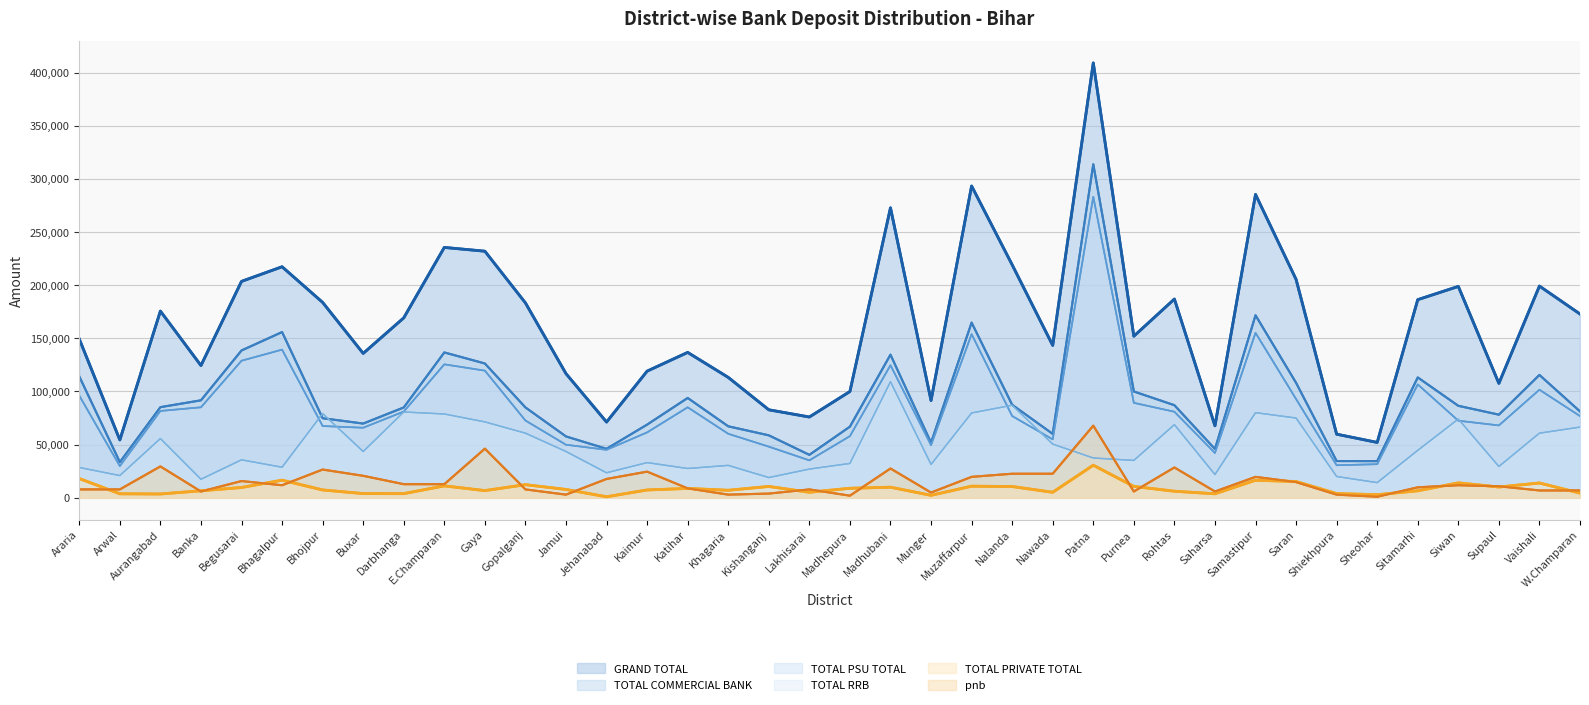

True or false: GRAND TOTAL has more than 0 interior local peaks.

True